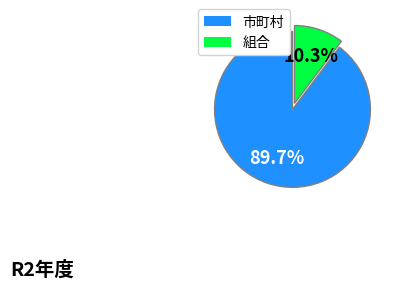

Is it true that 市町村 is 90% of the pie?

True